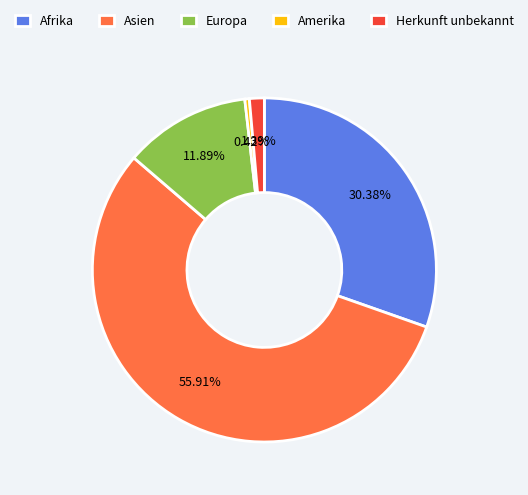

Between Amerika and Afrika, which is larger?

Afrika